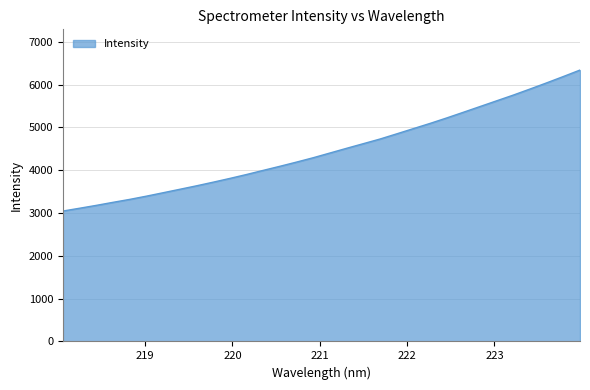

How many lines are shown in the chart?

1